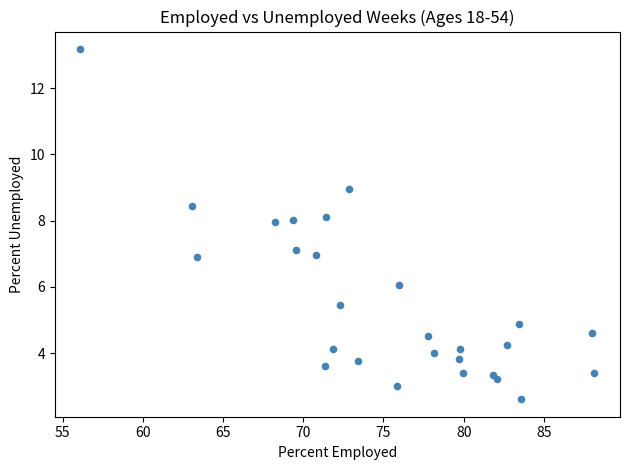

What is the range of X values (max minus min)?

32.0